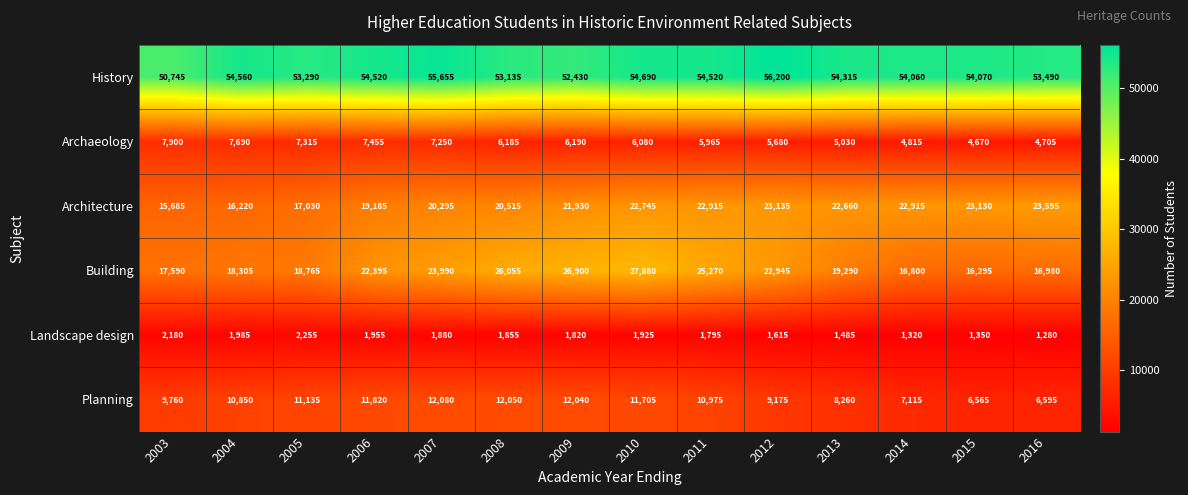

What is the difference between the maximum and minimum values in the History series?

5455